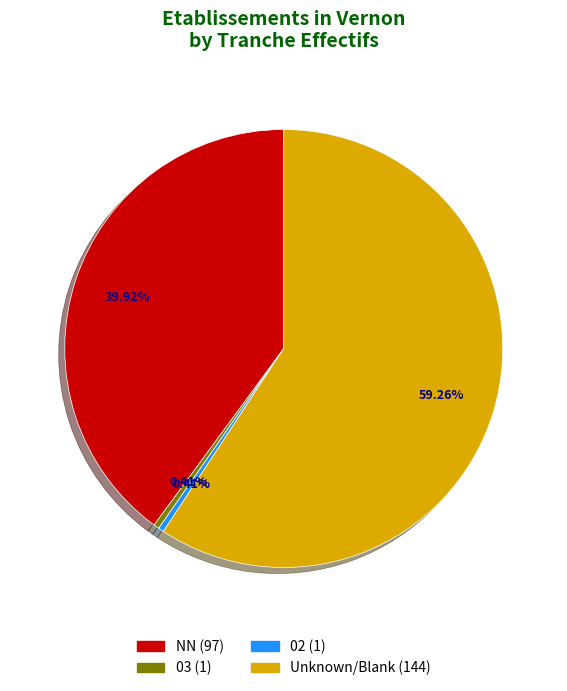

To the nearest percent, what is the difference between the largest and smallest slice percentages?

59%